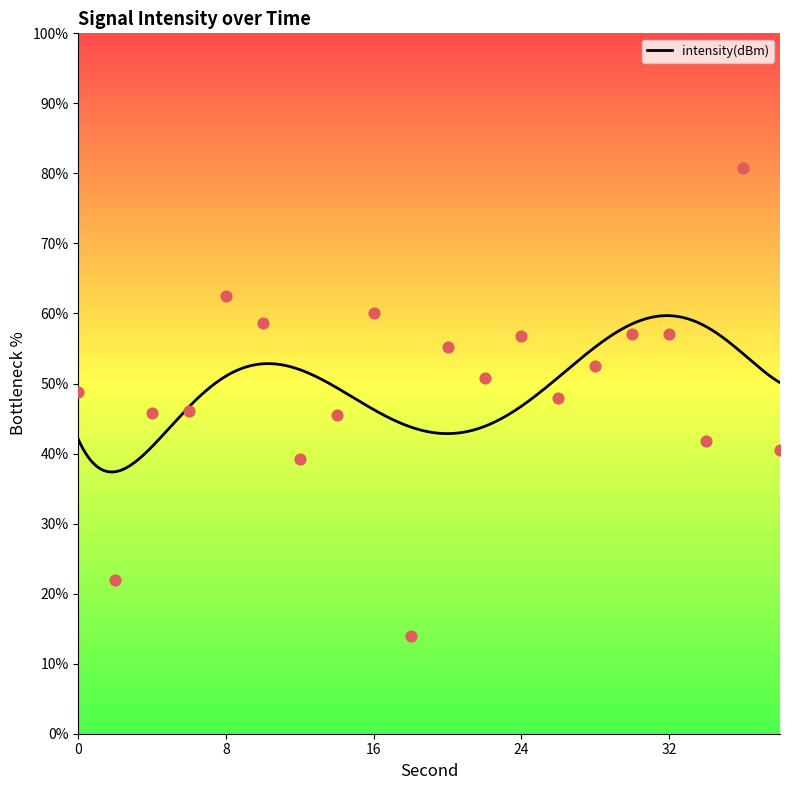

Approximately how many times larger is the value at 16 compared to 24?

1.1